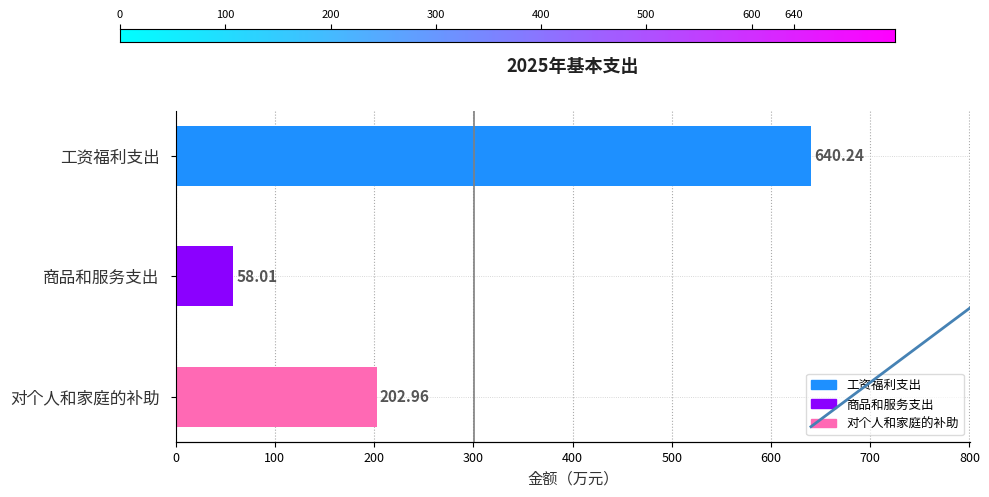

The value at 商品和服务支出 is 82.8. True or false?

False